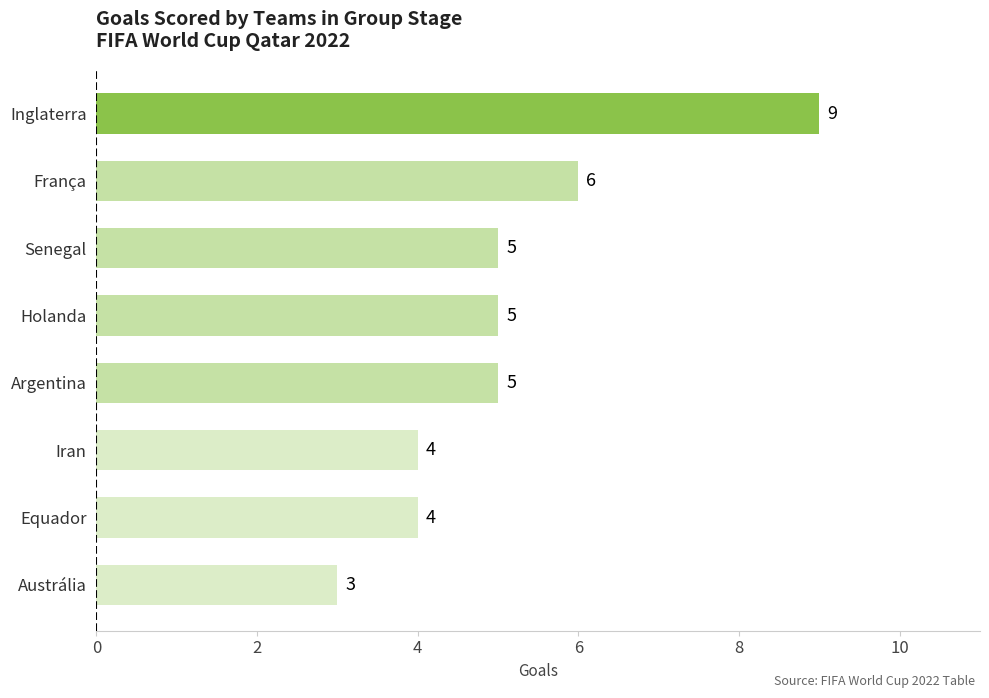

Are the bars grouped side by side (vs. stacked)?

No